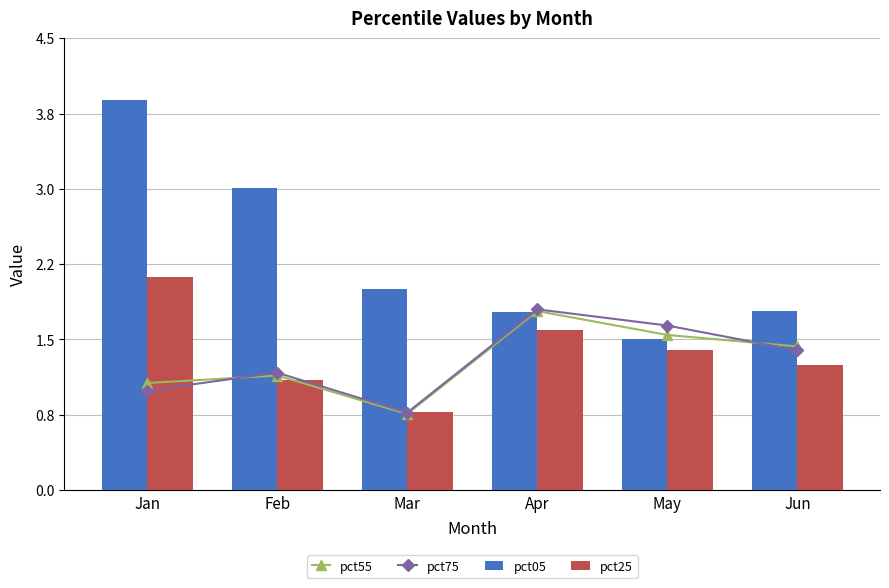

Which category has the highest value in the pct55 series?

Apr